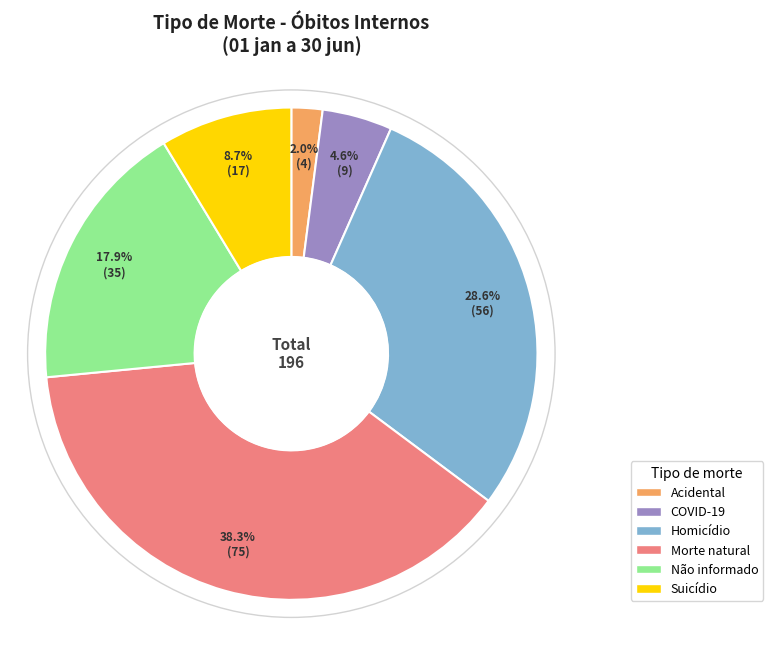

Is there a majority slice in this chart?

No